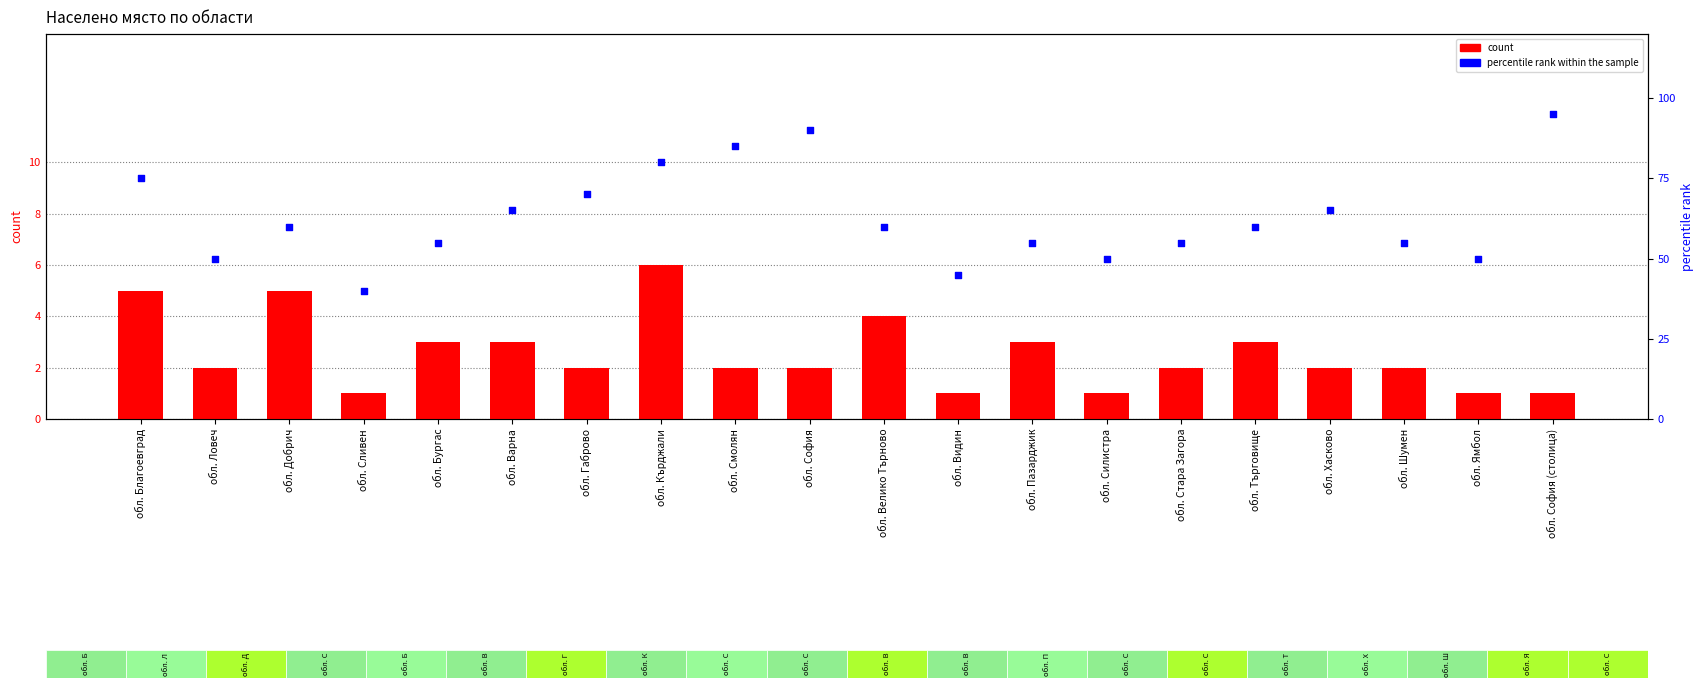

Is the value of count at обл. Бургас greater than the value of percentile rank within the sample at обл. Шумен?

No